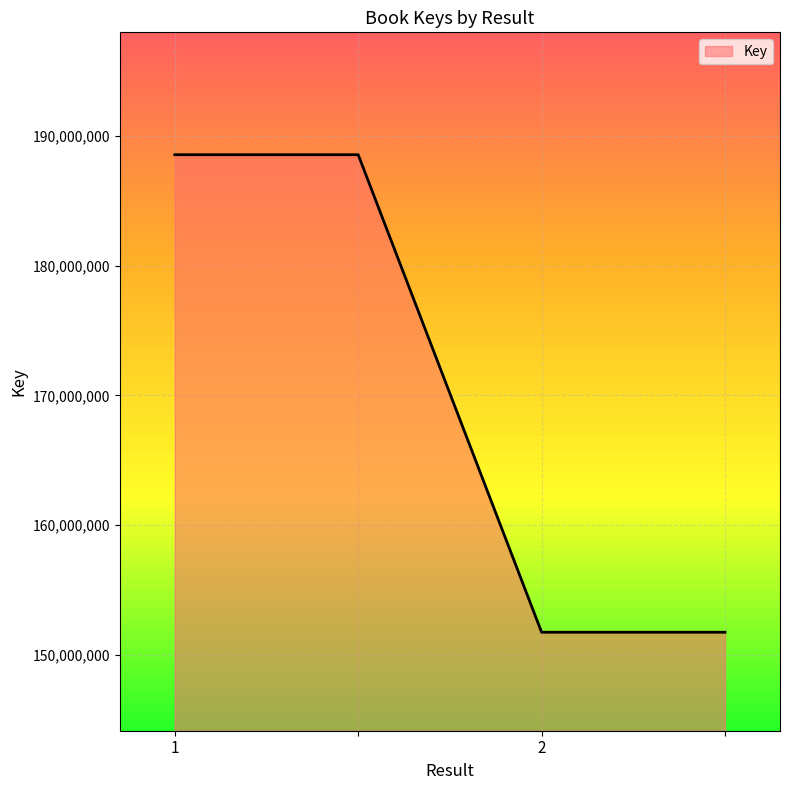

What is the average value?

170152025